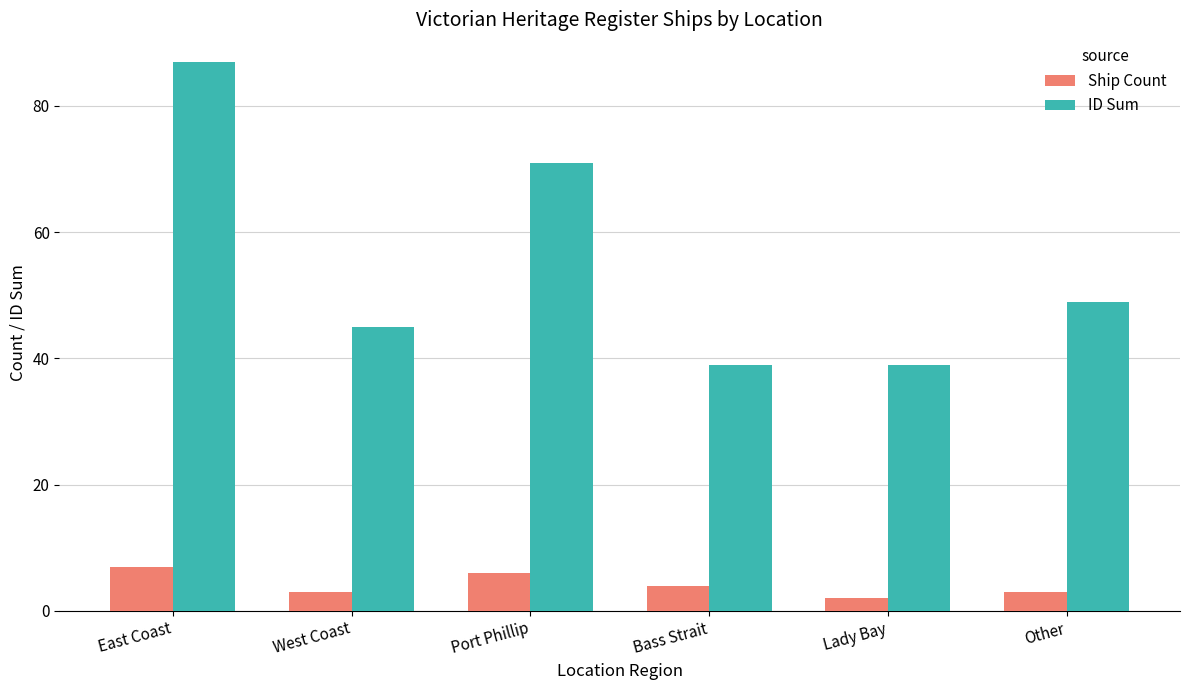

What is the average value of the Ship Count series?

4